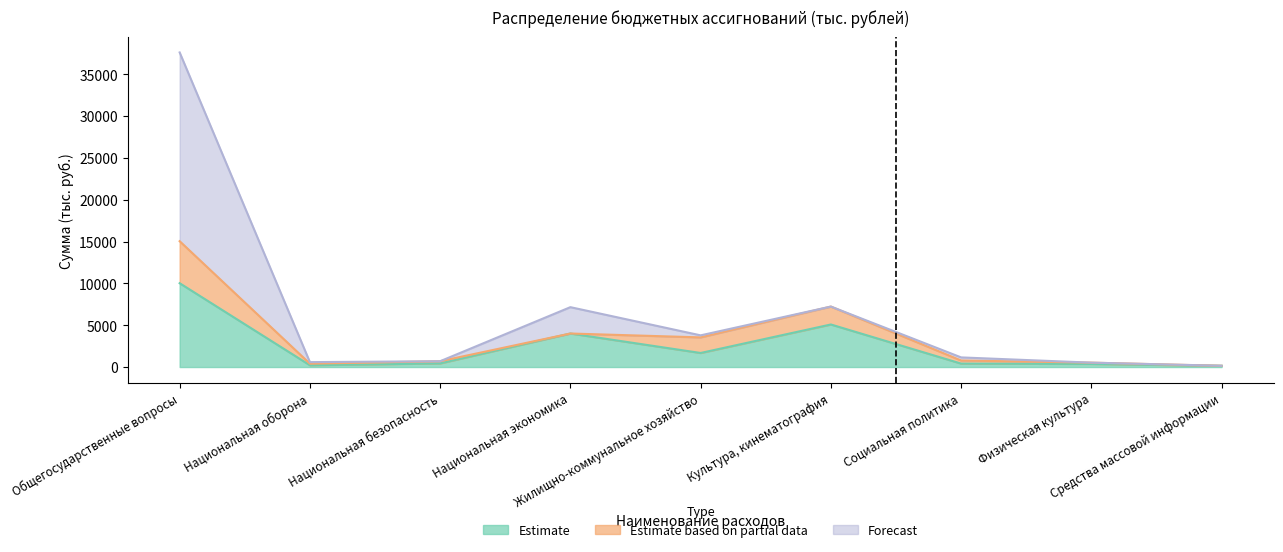

What is the sum of the Forecast values at Национальная экономика and Физическая культура?

7681.8